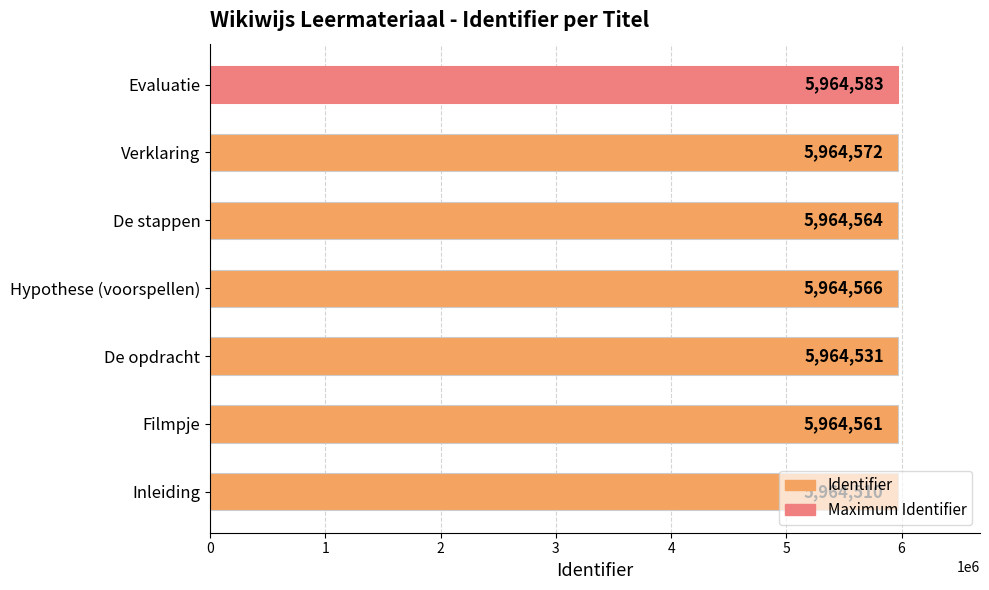

Approximately how many times larger is the value at De stappen compared to Inleiding?

1.0